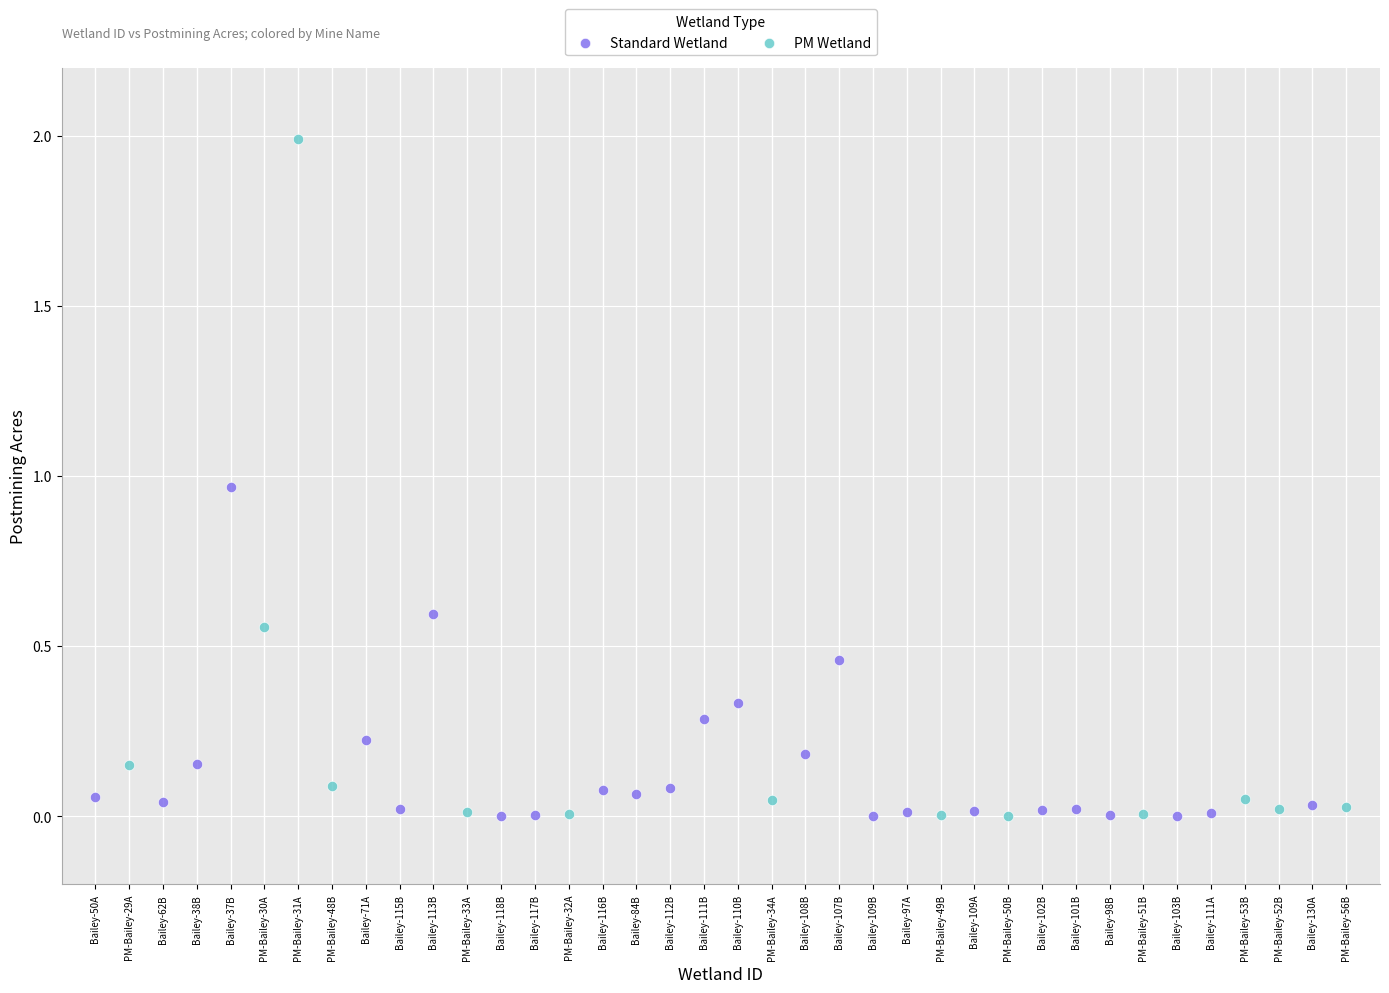

Which series has the widest spread of Y values?

PM Wetland